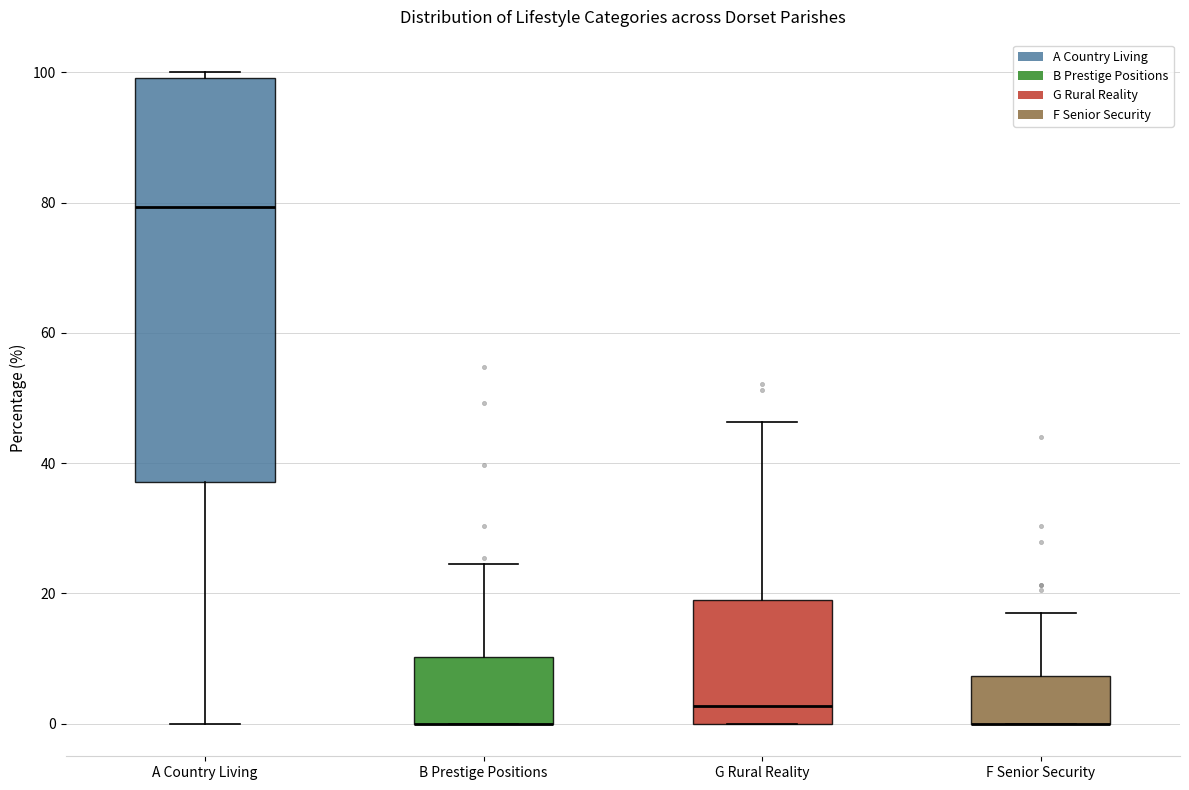

Reading left to right, transcribe this box plot: for each box, give where its median line is, the range the box spans, and where its two whiskers end, as read against the y-axis. The values are not printed on the chart, so give them approximately, as read against the axis.

A Country Living: median 80, box 38 to 100, whiskers 0 to 100 (just above the box's upper edge)
B Prestige Positions: median 0 (drawn on the box's lower edge), box 0 to 10, whiskers 0 to 24
G Rural Reality: median 2, box 0 to 18, whiskers 0 to 46
F Senior Security: median 0 (drawn on the box's lower edge), box 0 to 8, whiskers 0 to 16